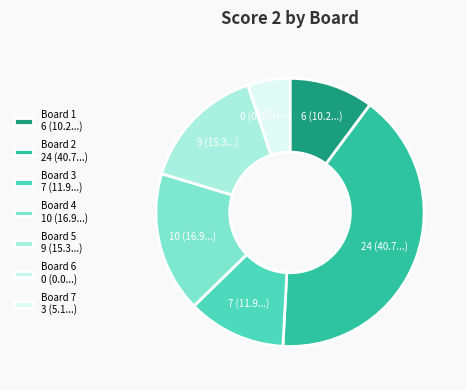

Which slice is the smallest?

Board 6